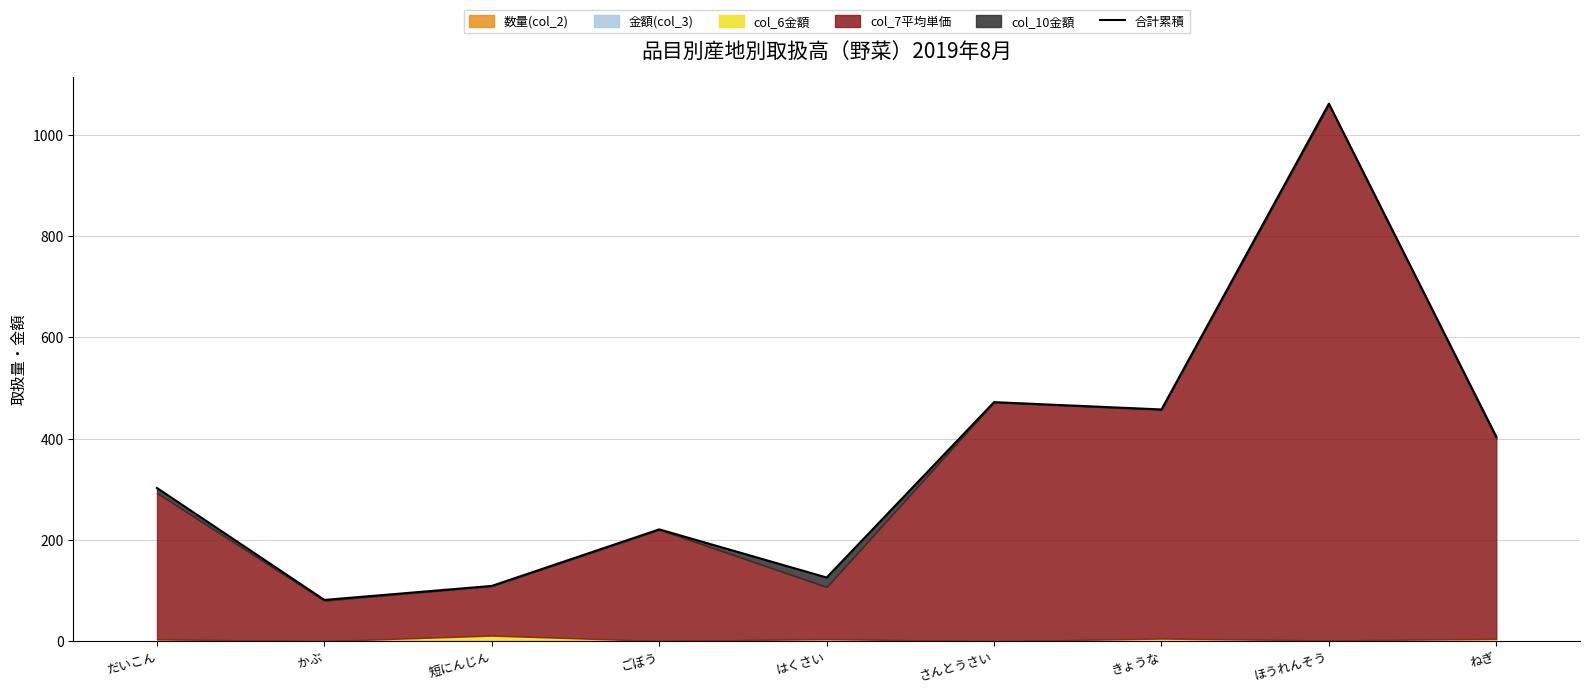

What position from the left is ごぼう?

4